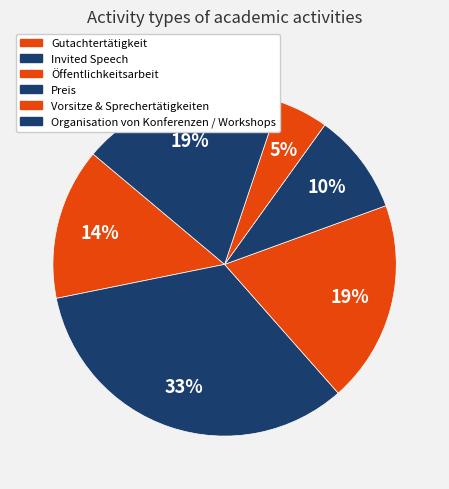

How many segments does this pie chart have?

6